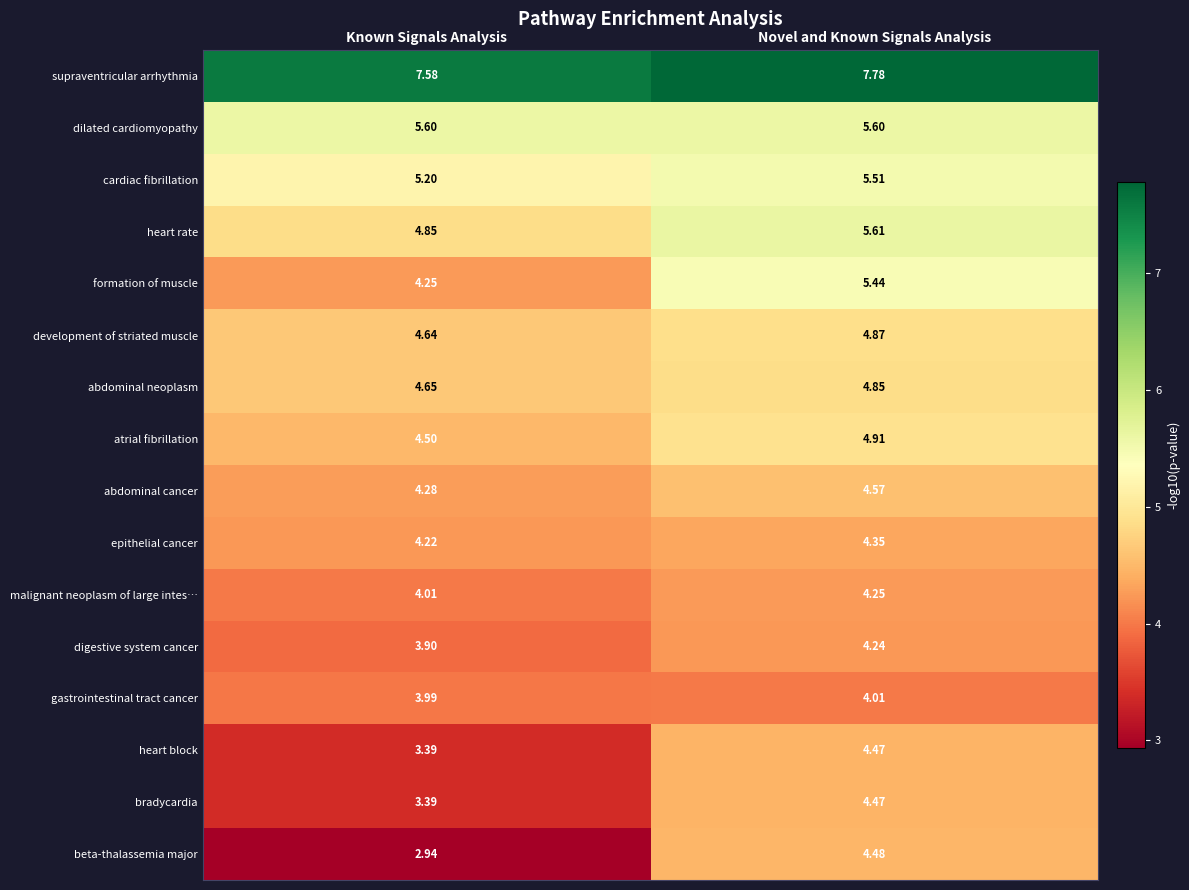

At which label does atrial fibrillation reach its minimum?

Known Signals Analysis